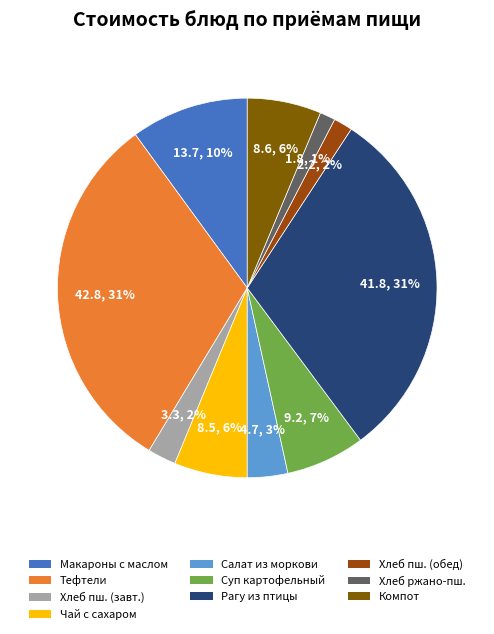

To the nearest percent, what is the difference between the largest and smallest slice percentages?

30%